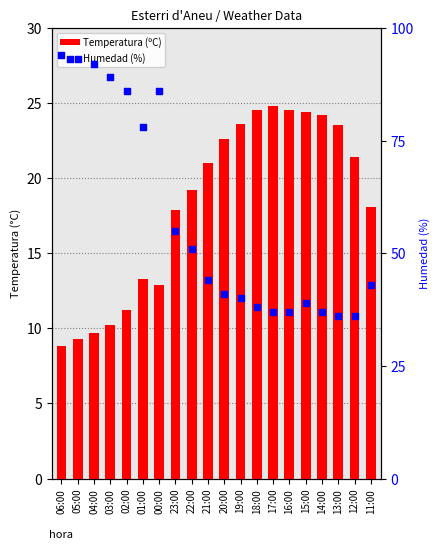

What is the total value across all series at 03:00?

99.2